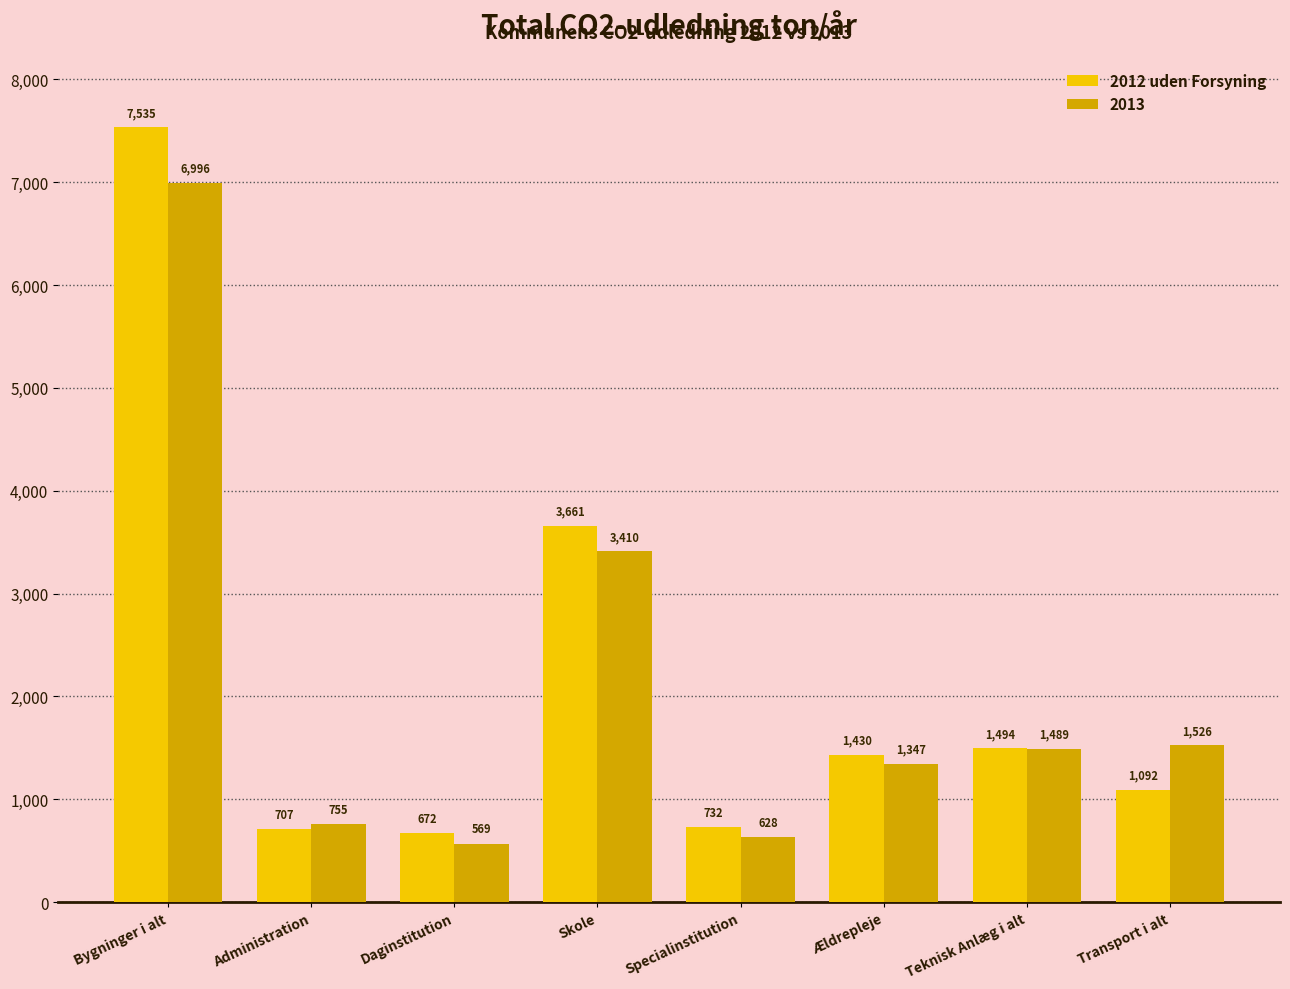

Between Bygninger i alt and Skole, which series saw the biggest shift?

2012 uden Forsyning